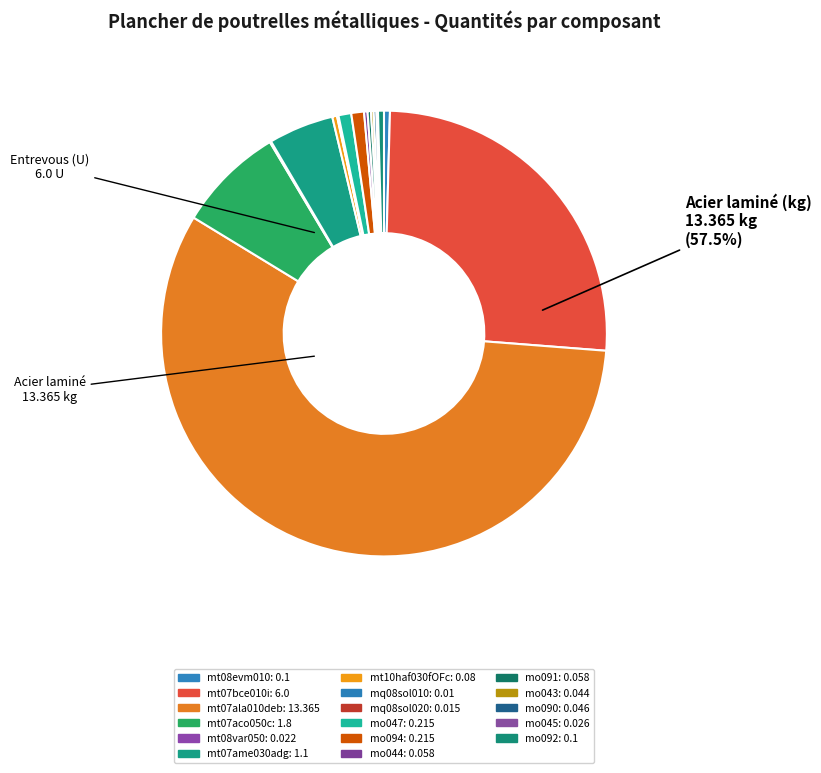

What is the change in value from mt08evm010 (m²) to mo045 (h)?

-0.1